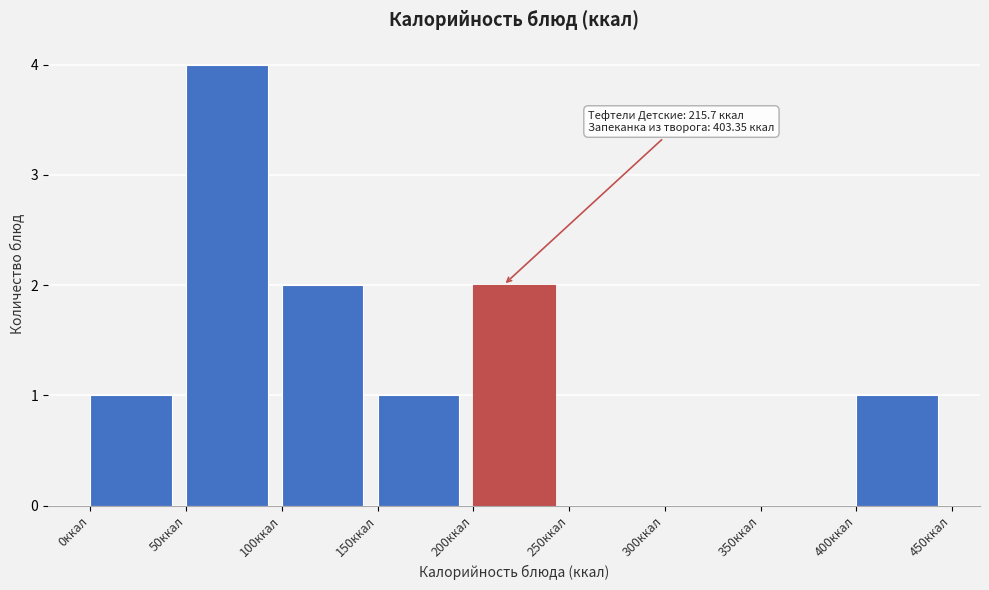

Over which range of the x-axis is the bar tallest?

50 to 100